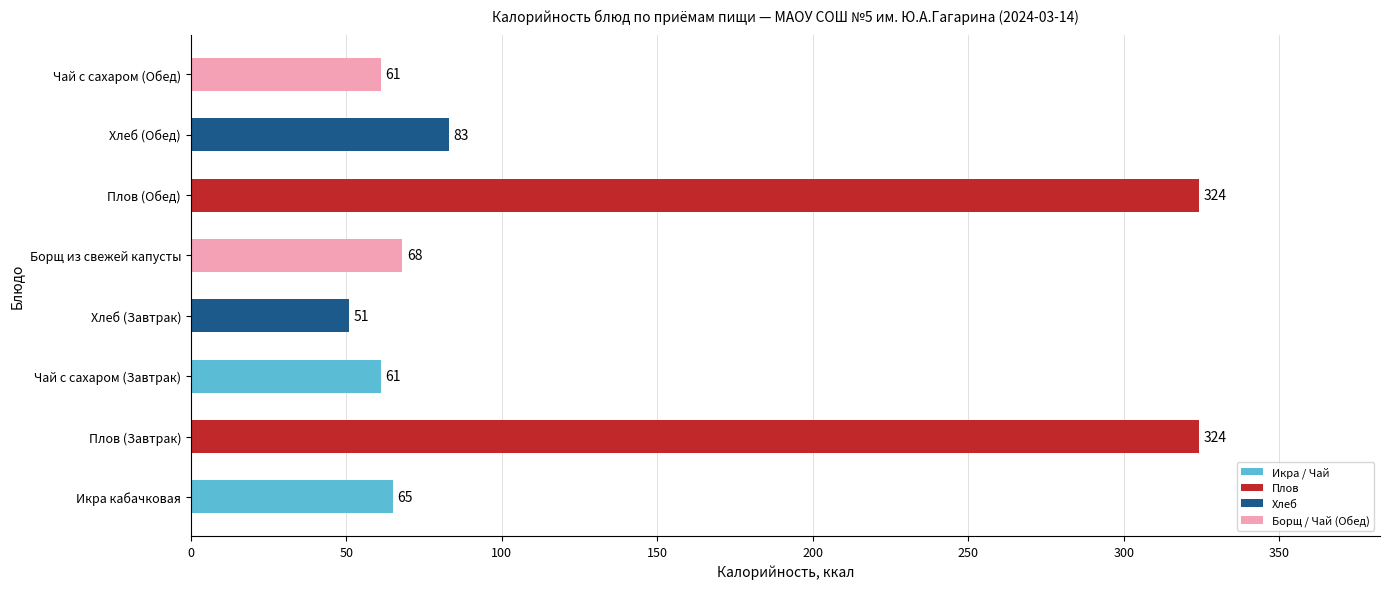

True or false: the data shows 324 at Плов (Завтрак).

True